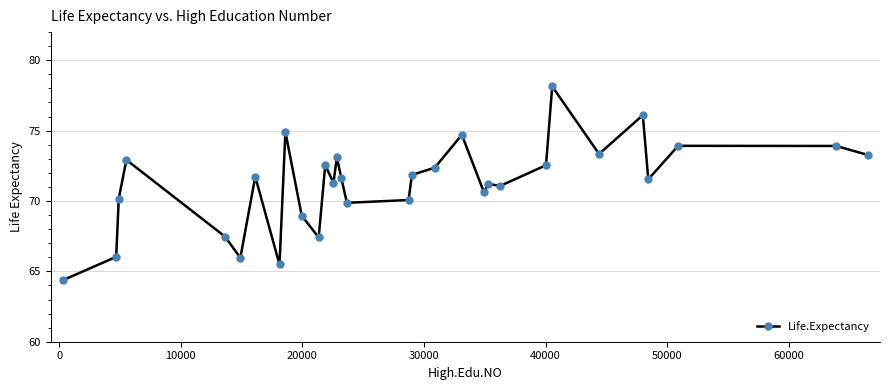

True or false: the data has more than 1 interior local peaks.

True